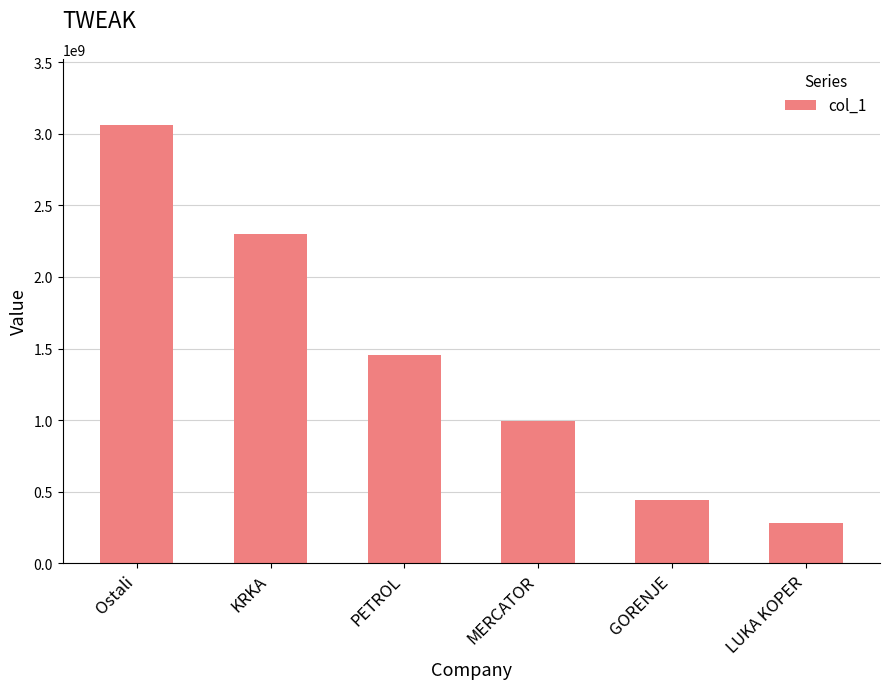

What is the difference between the maximum and second lowest values?

2622476794.9